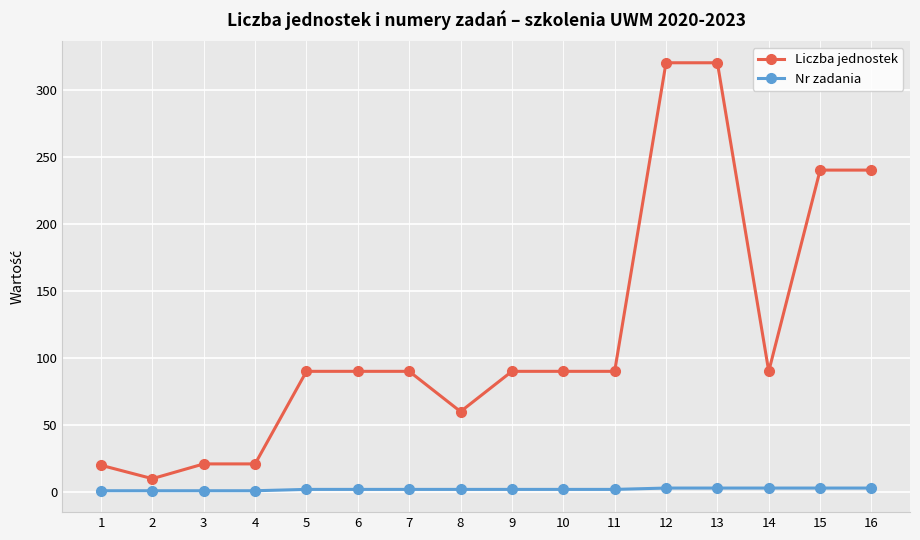

True or false: Liczba jednostek and Nr zadania intersect in this chart.

False